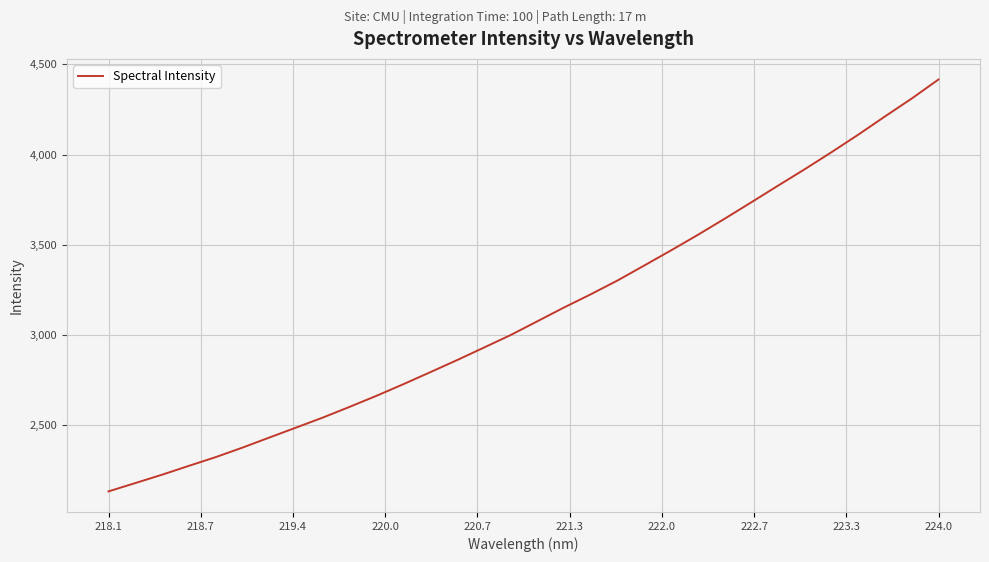

What is the smallest value displayed?

2131.7